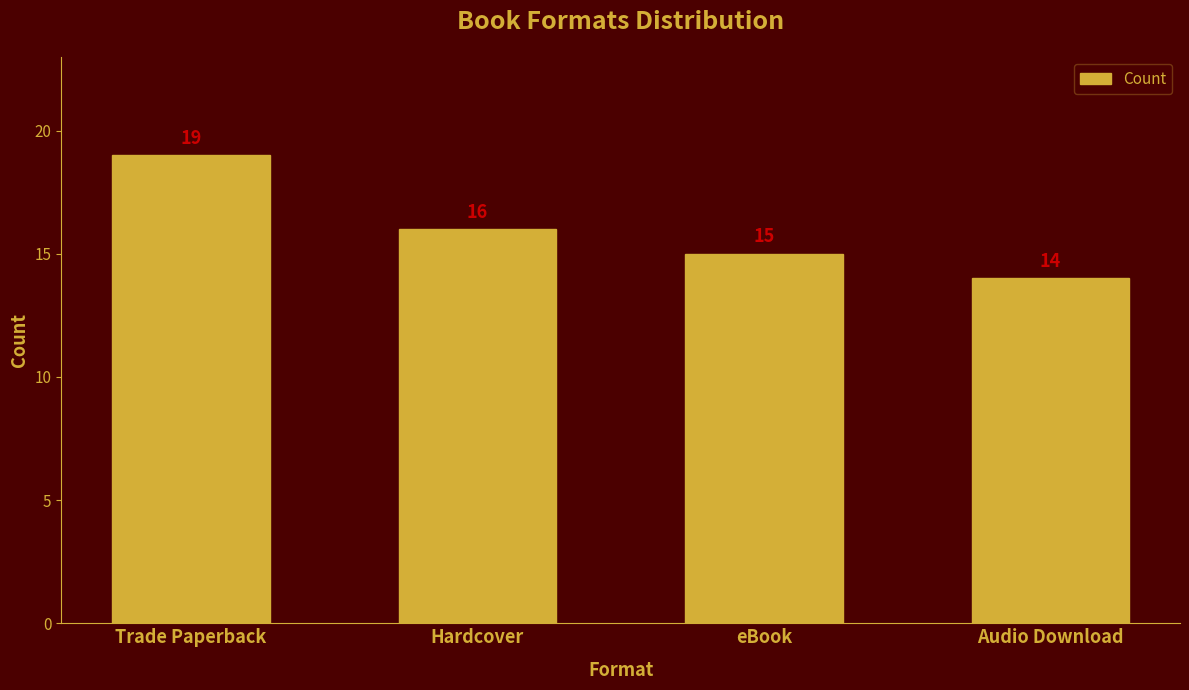

What is the label of the 3rd bar from the right?

Hardcover